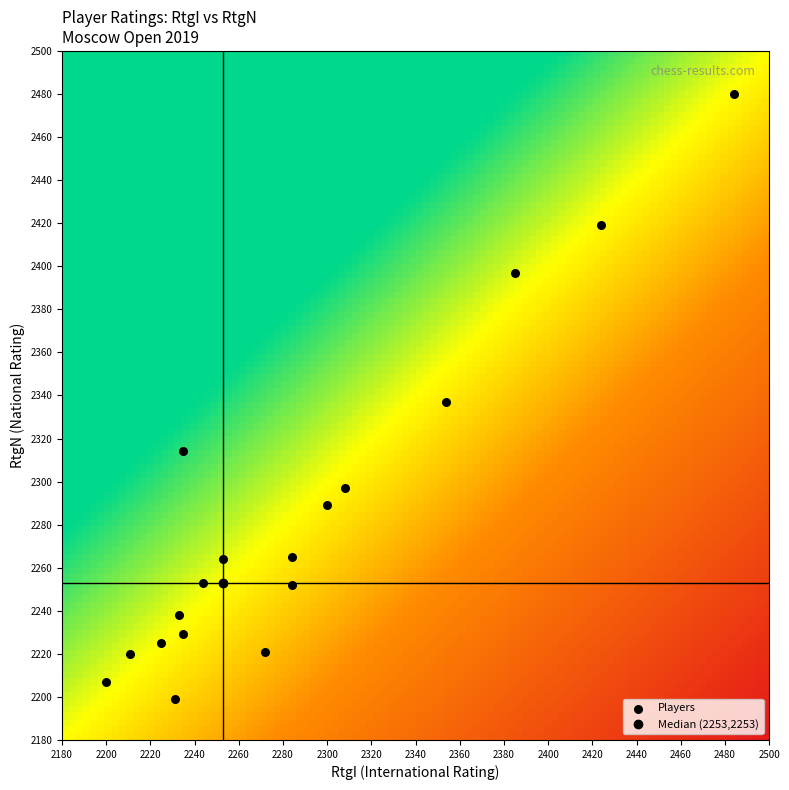

What Y value in the scatter plot is closest to 2328?

2337